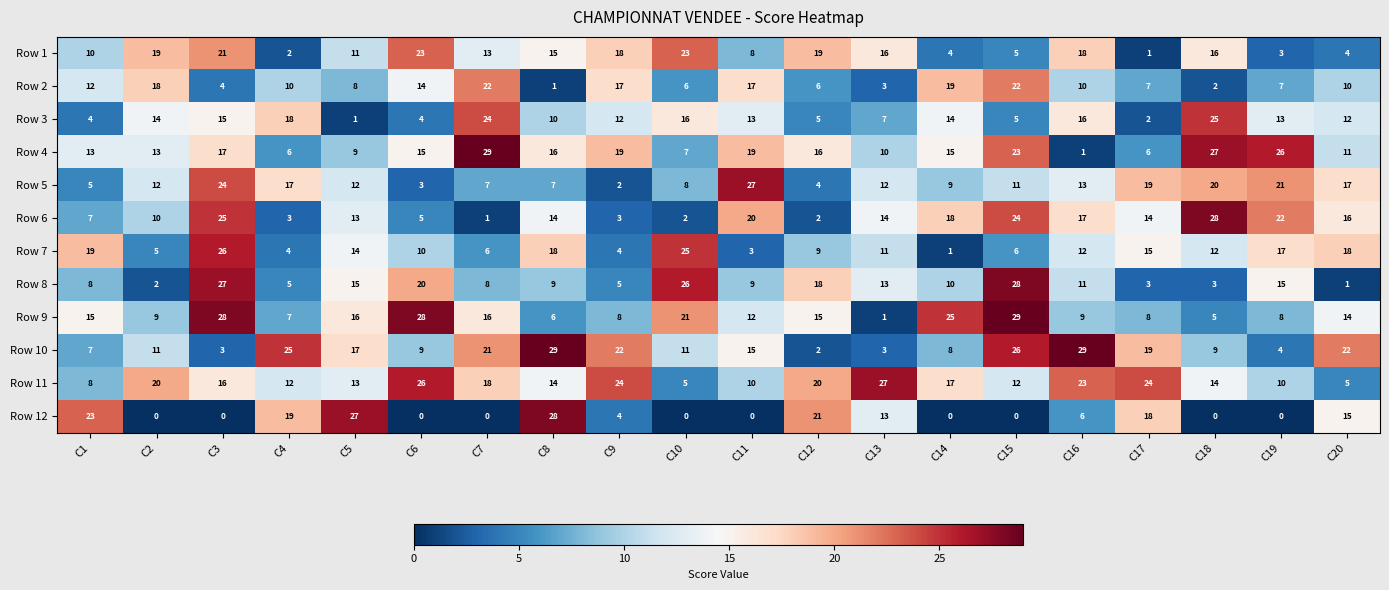

Between C11 and C17, which series saw the biggest shift?

Row 12